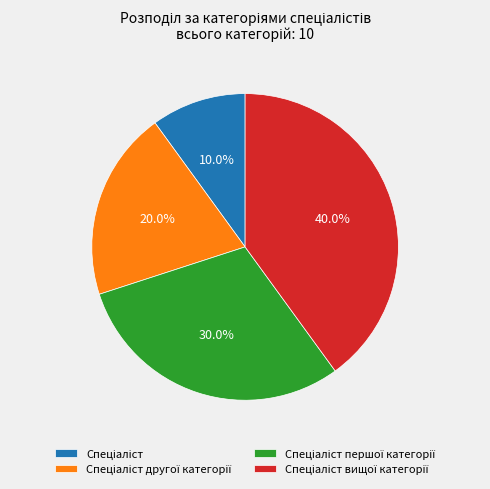

Is there any slice that represents more than half of the pie?

No